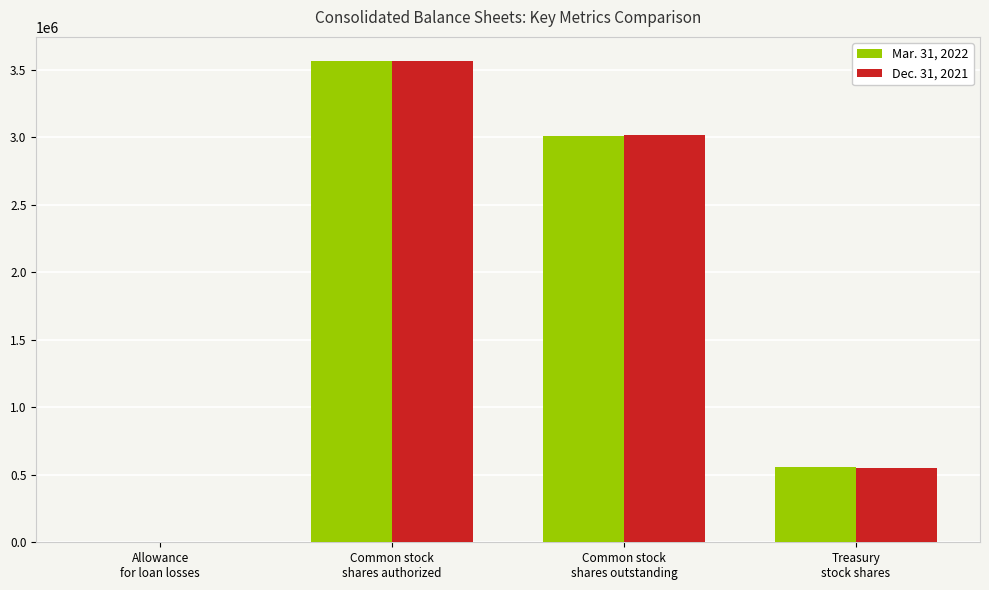

What is the greatest value displayed?

3565430